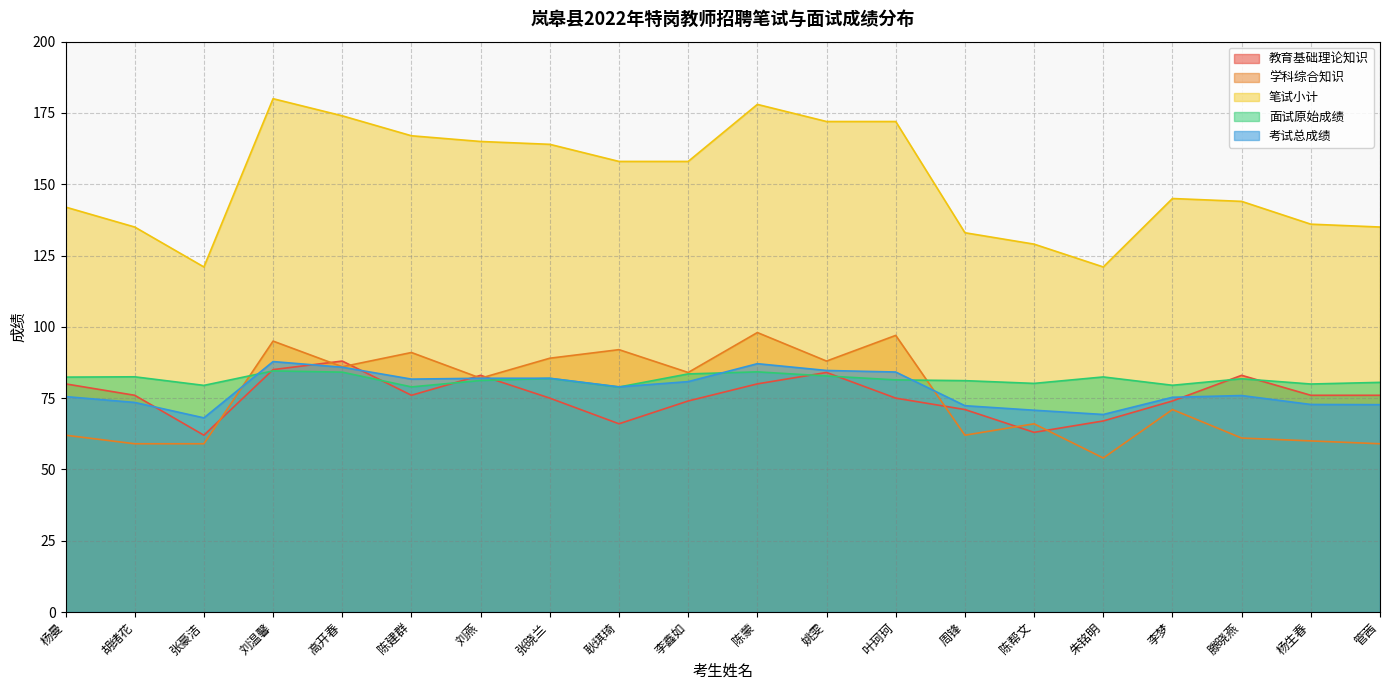

What is the difference between the maximum and minimum values in the 学科综合知识 series?

44.0